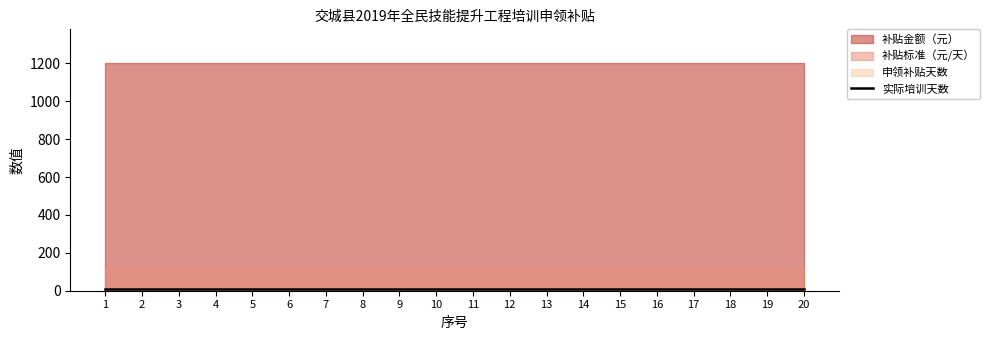

What is the value of the 实际培训天数 point at the 10th from the left?

10